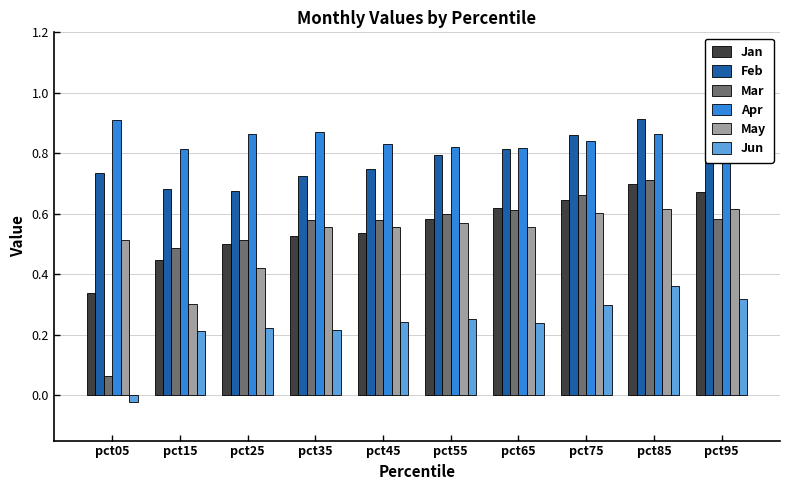

The value of May at pct25 is 0.7. True or false?

False